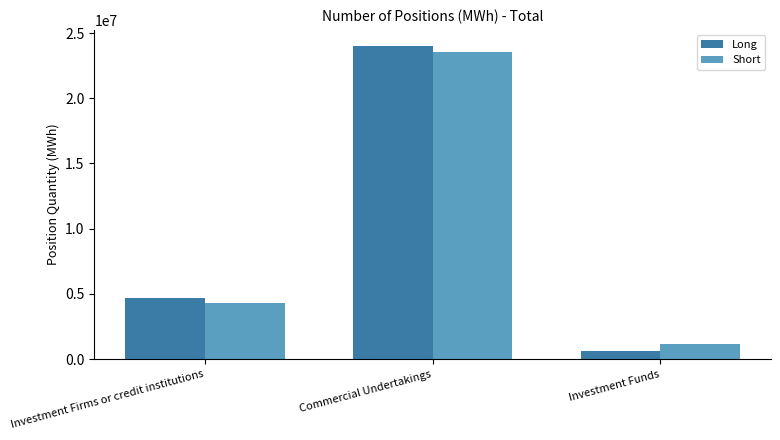

Reading left to right, extract all data points from this chart.

Long: Investment Firms or credit institutions=4686032	Commercial Undertakings=24041004	Investment Funds=610723
Short: Investment Firms or credit institutions=4297777	Commercial Undertakings=23513620	Investment Funds=1141488